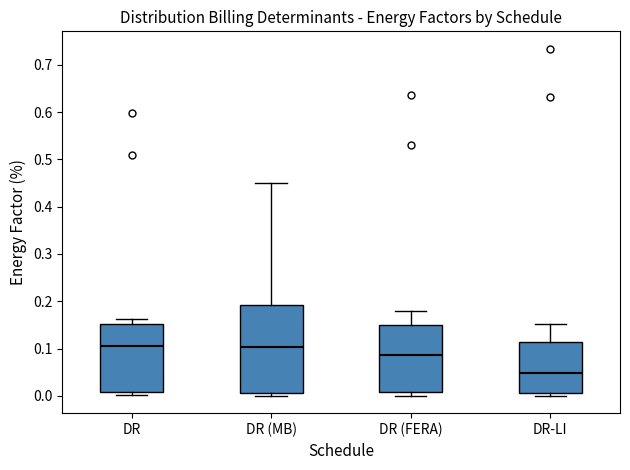

Which box is the tallest, from its lower edge to its upper edge?

DR (MB)